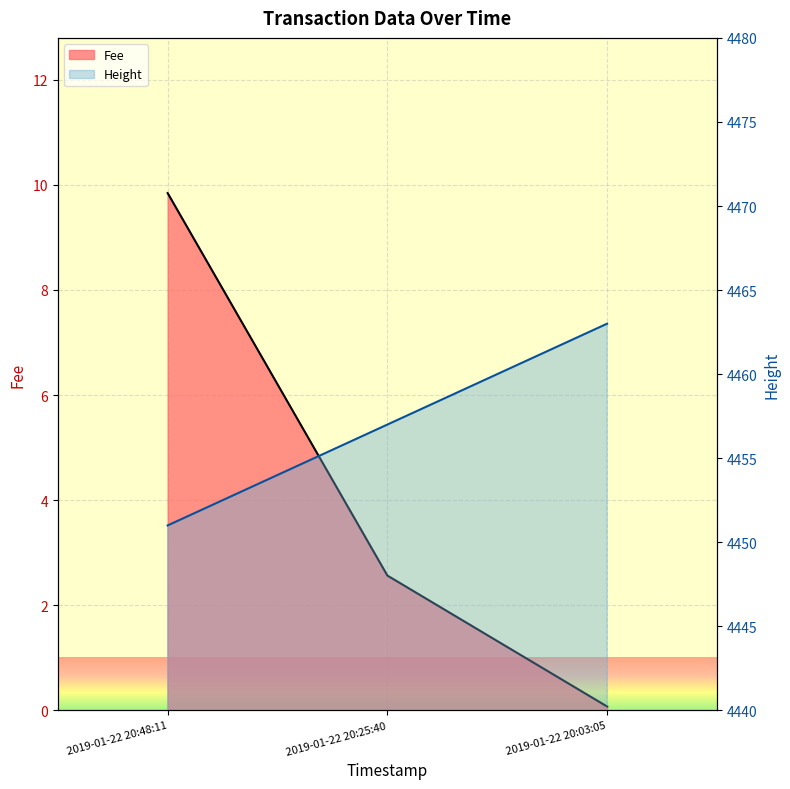

At which category does the chart reach its peak across all series?

2019-01-22 20:03:05